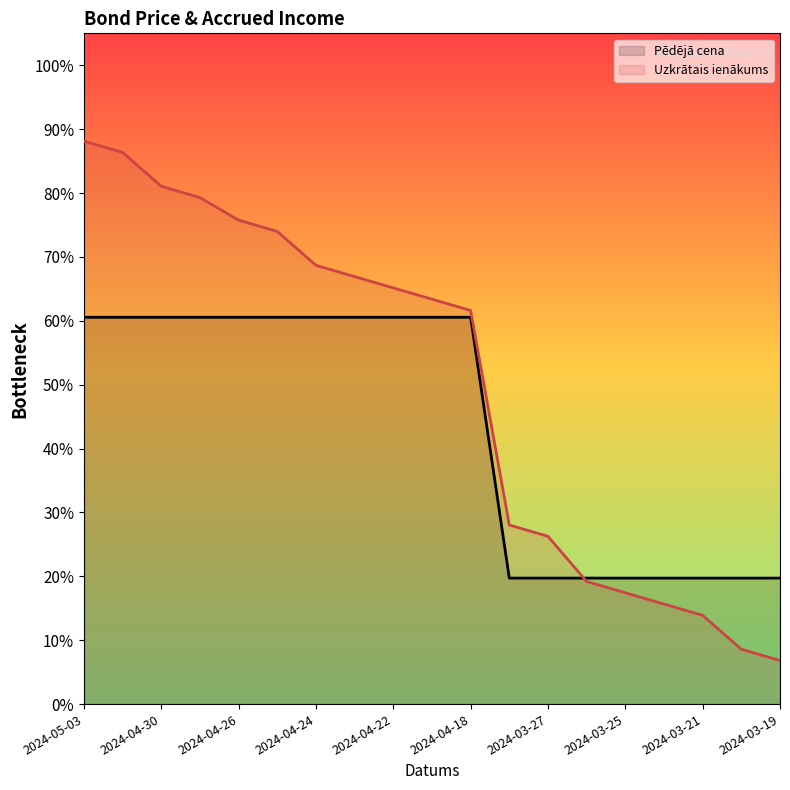

Between 17 and 2024-04-26, which is larger?

2024-04-26